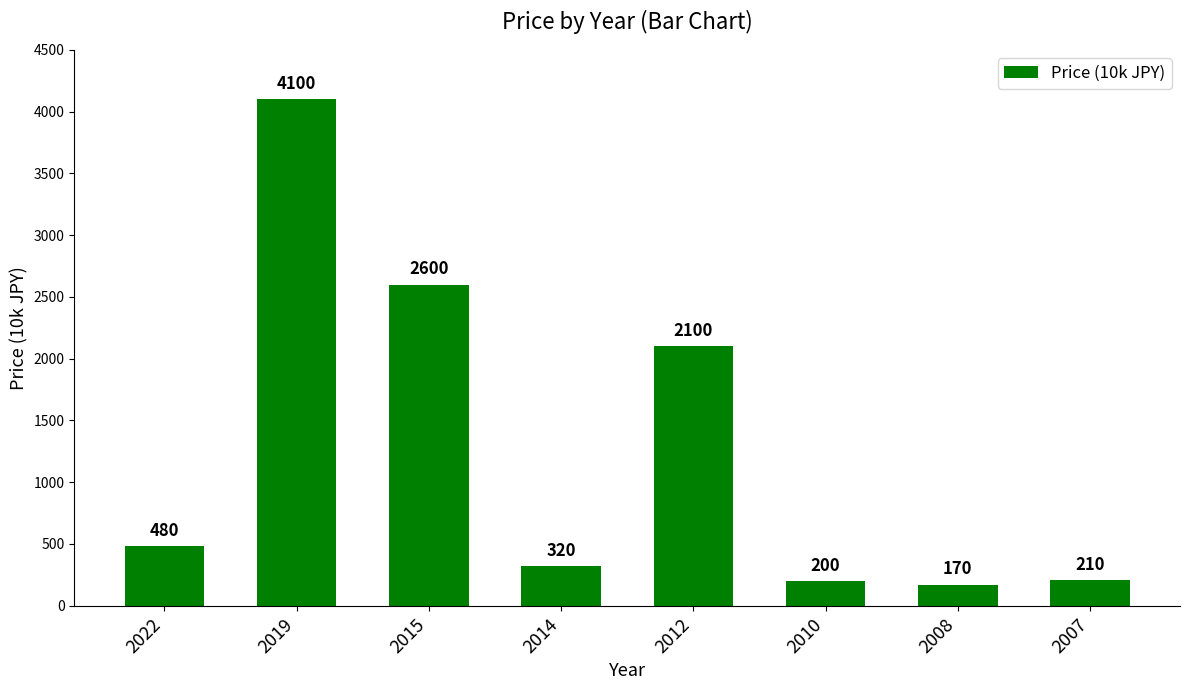

List the labels in order of value, largest first.

2019, 2015, 2012, 2022, 2014, 2007, 2010, 2008